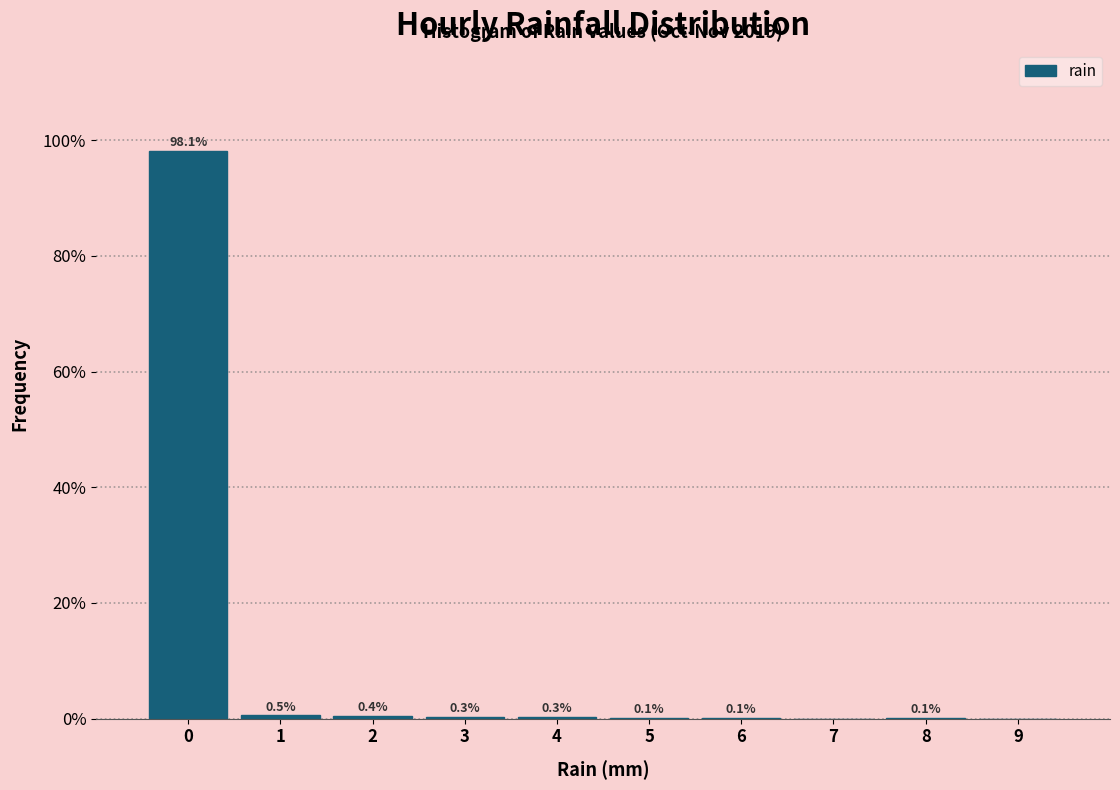

Which range on the x-axis has the tallest bar?

-0.5 to 0.5